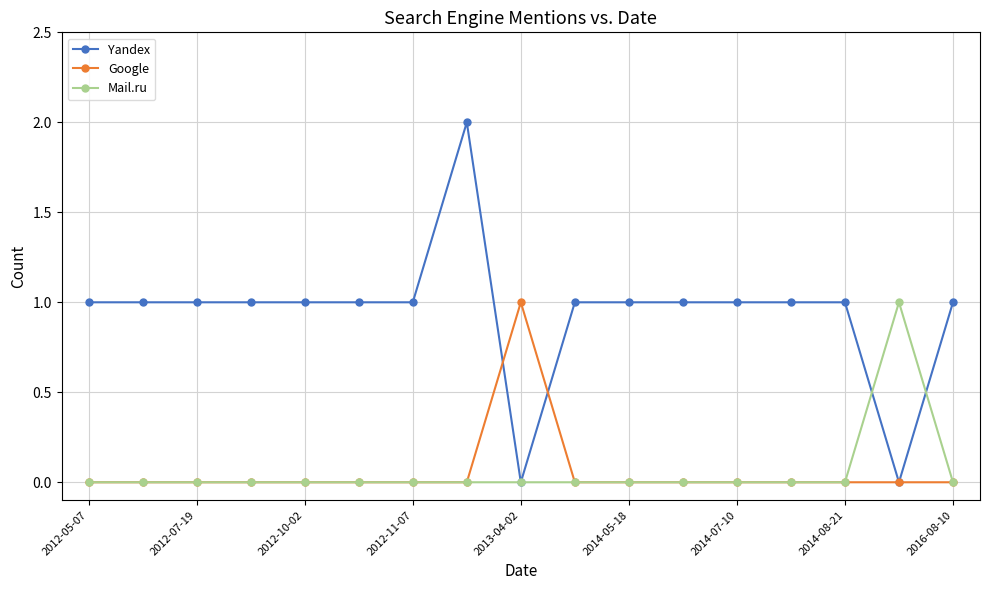

What is the value of the Google point at the 9th from the left?

1